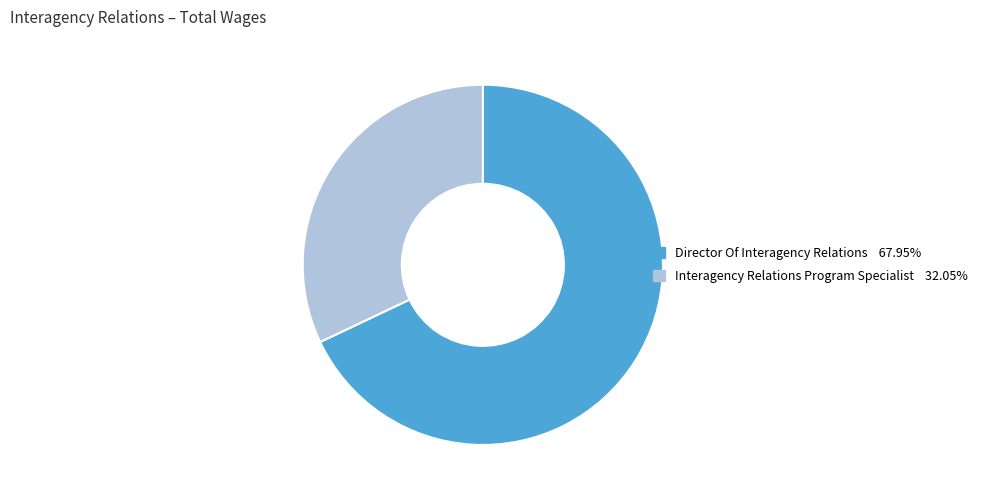

Do Interagency Relations Program Specialist and Director Of Interagency Relations together represent more than half of the pie?

Yes